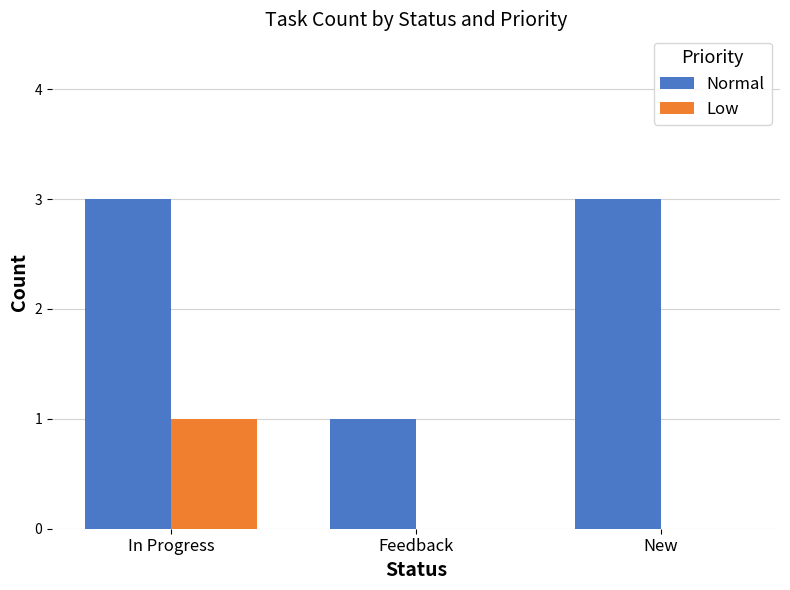

Is it true that Normal equals 3 at New?

True